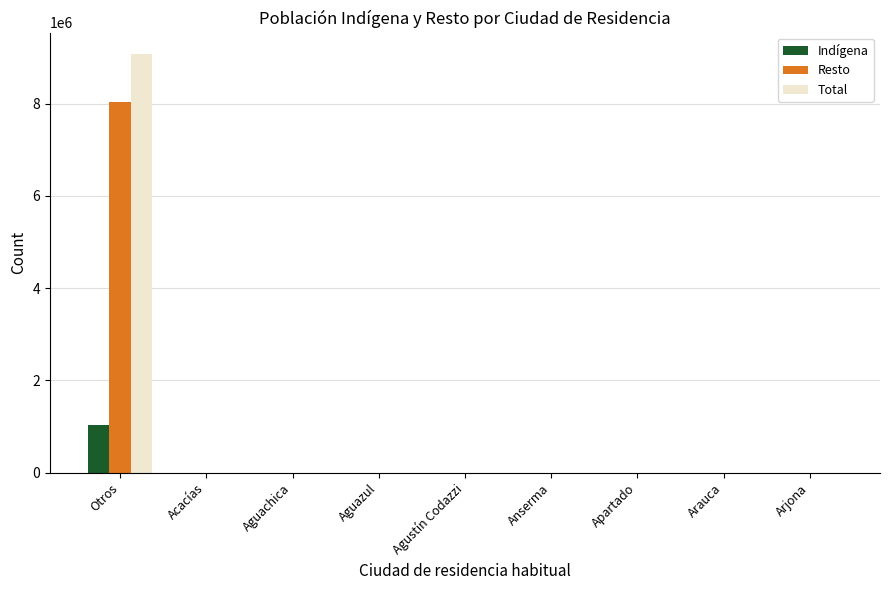

At which category is the sum across all series the highest?

Otros